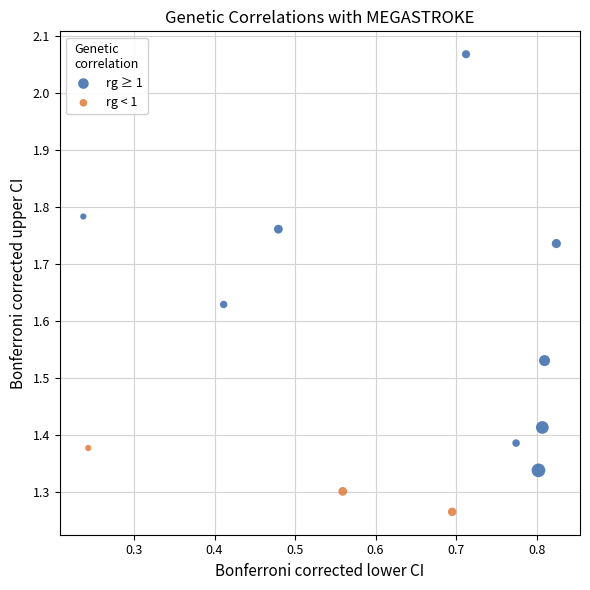

Which series has the largest Y range (max minus min)?

rg ≥ 1